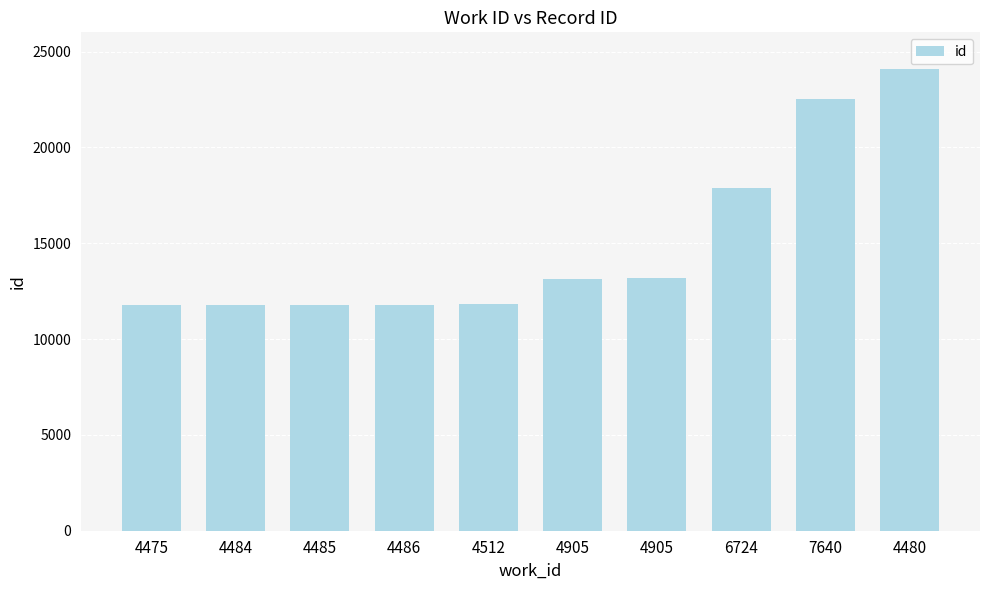

What is the approximate value at 4480, to the nearest 10?

24080